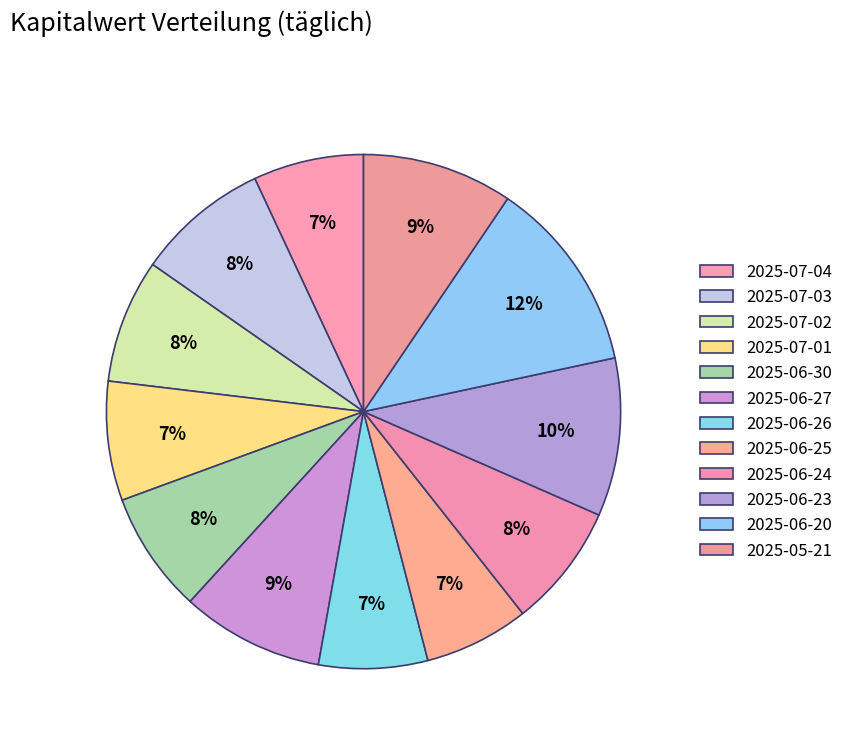

Does 2025-06-20 represent more than half of the total?

No